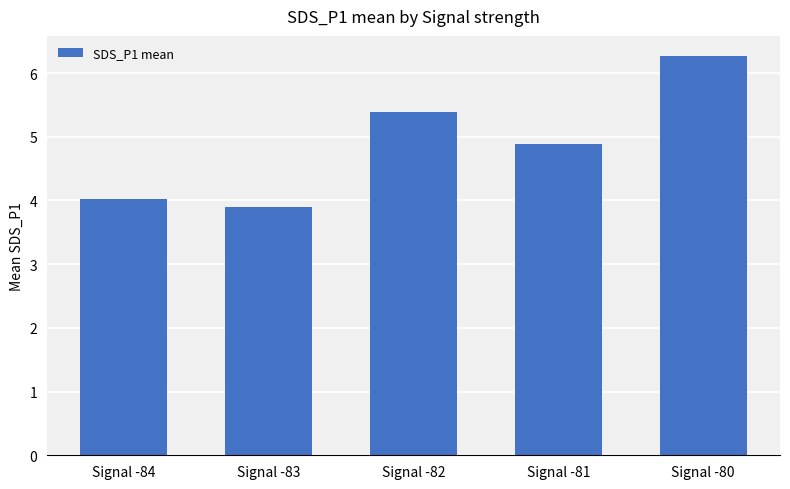

Between Signal -82 and Signal -84, which is larger?

Signal -82